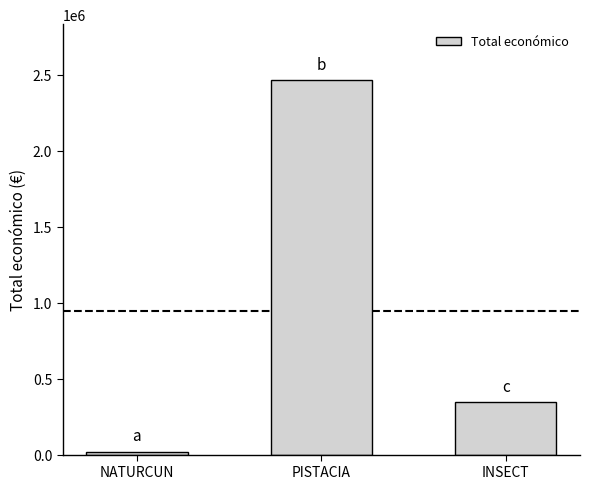

At which category does the chart reach its peak across all series?

PISTACIA